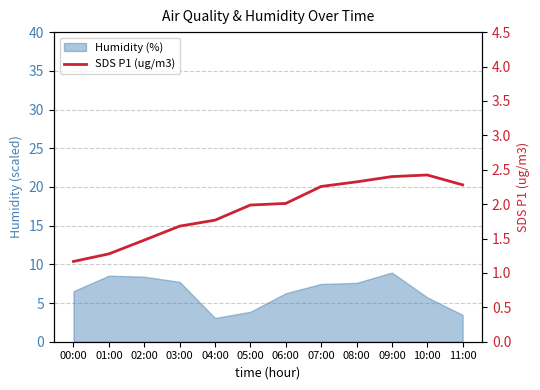

What is the difference between the values at 11:00 and 06:00?

0.3